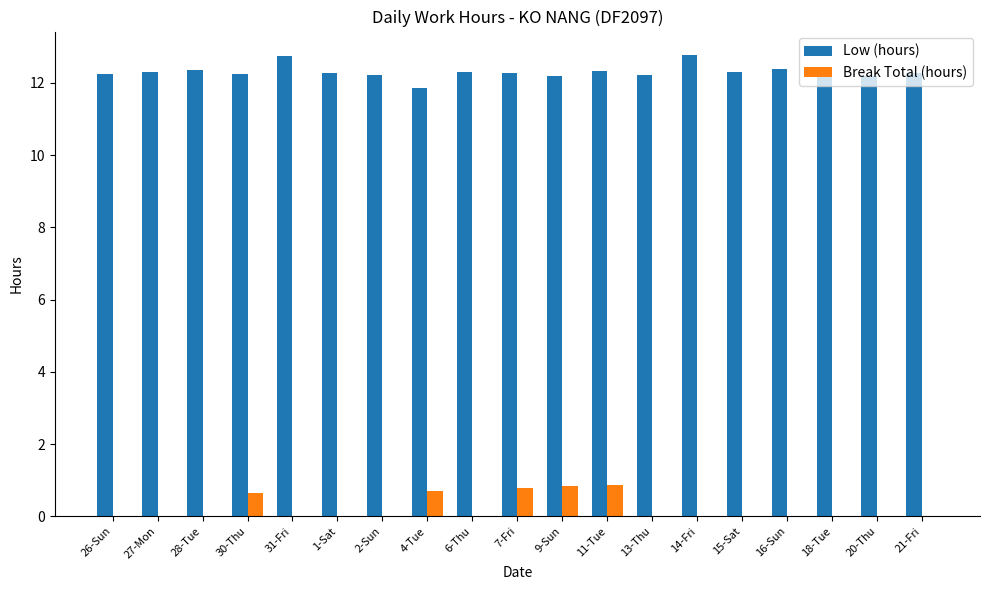

What is the total value across all series at 16-Sun?

12.4